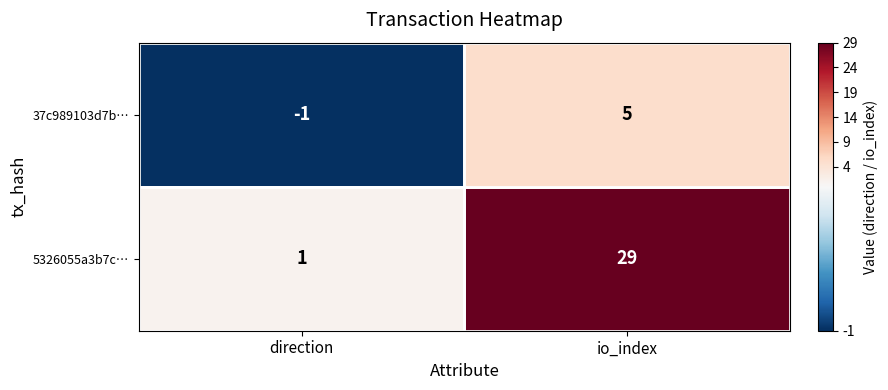

What is the spread (max minus min) of values at io_index?

24